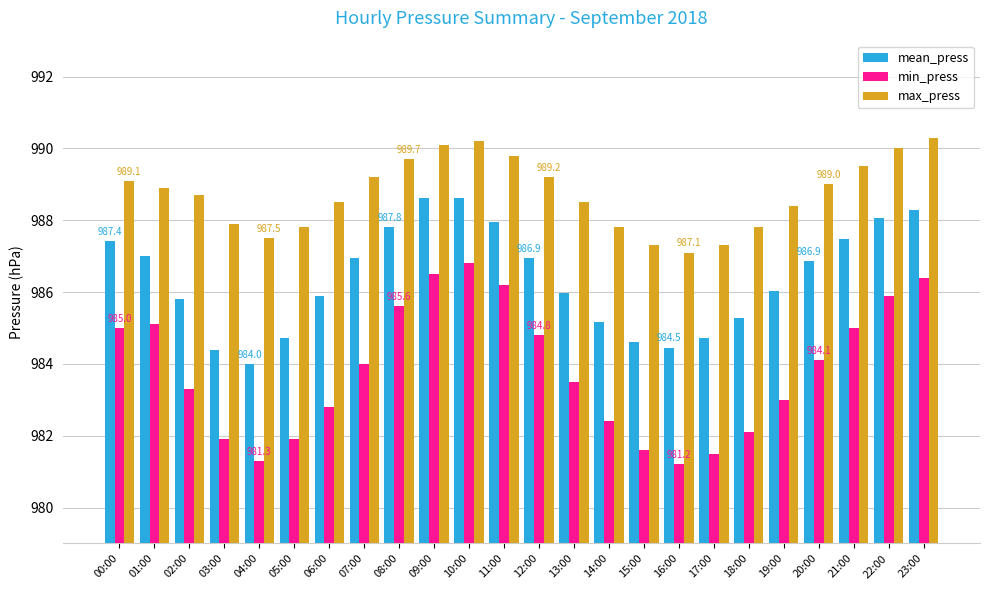

What is the greatest value displayed?

990.3